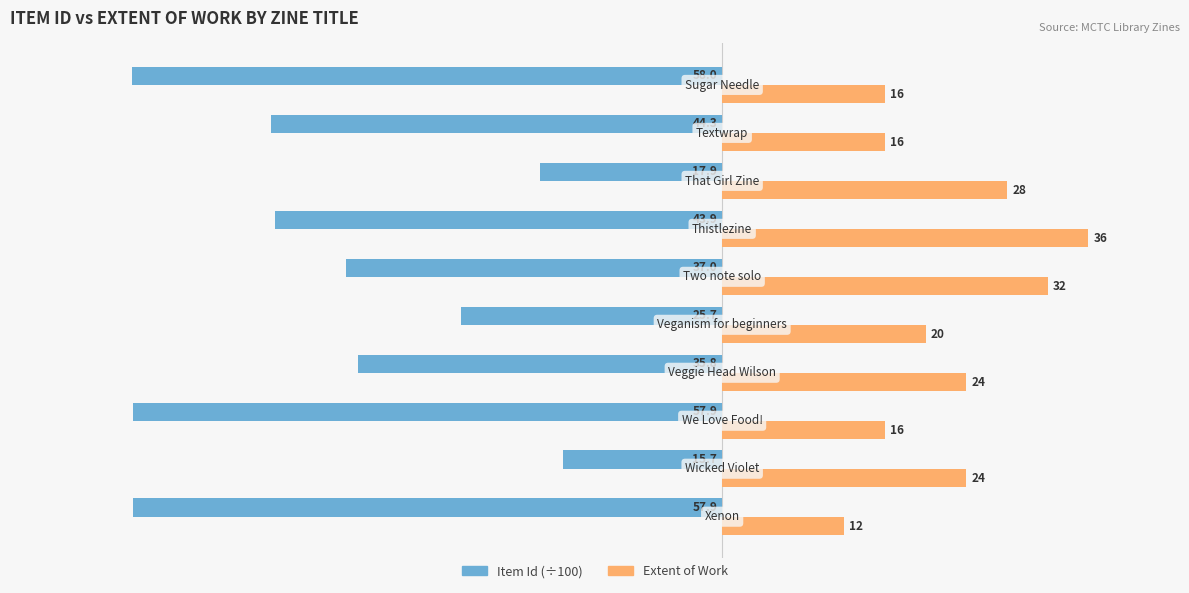

How many Extent of Work values are between 16 and 28?

7